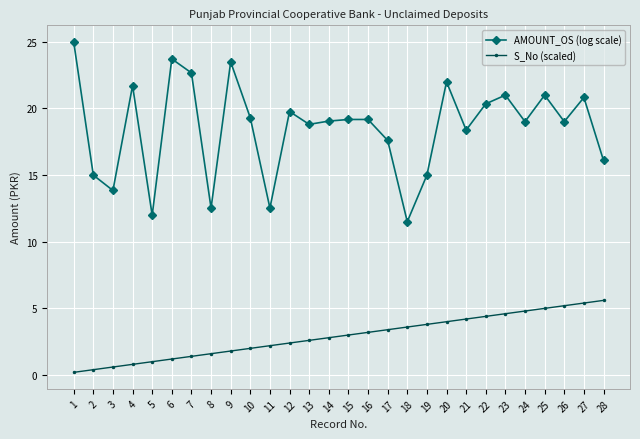

List the series in order of their peak value, lowest first.

S_No (scaled), AMOUNT_OS (log scale)